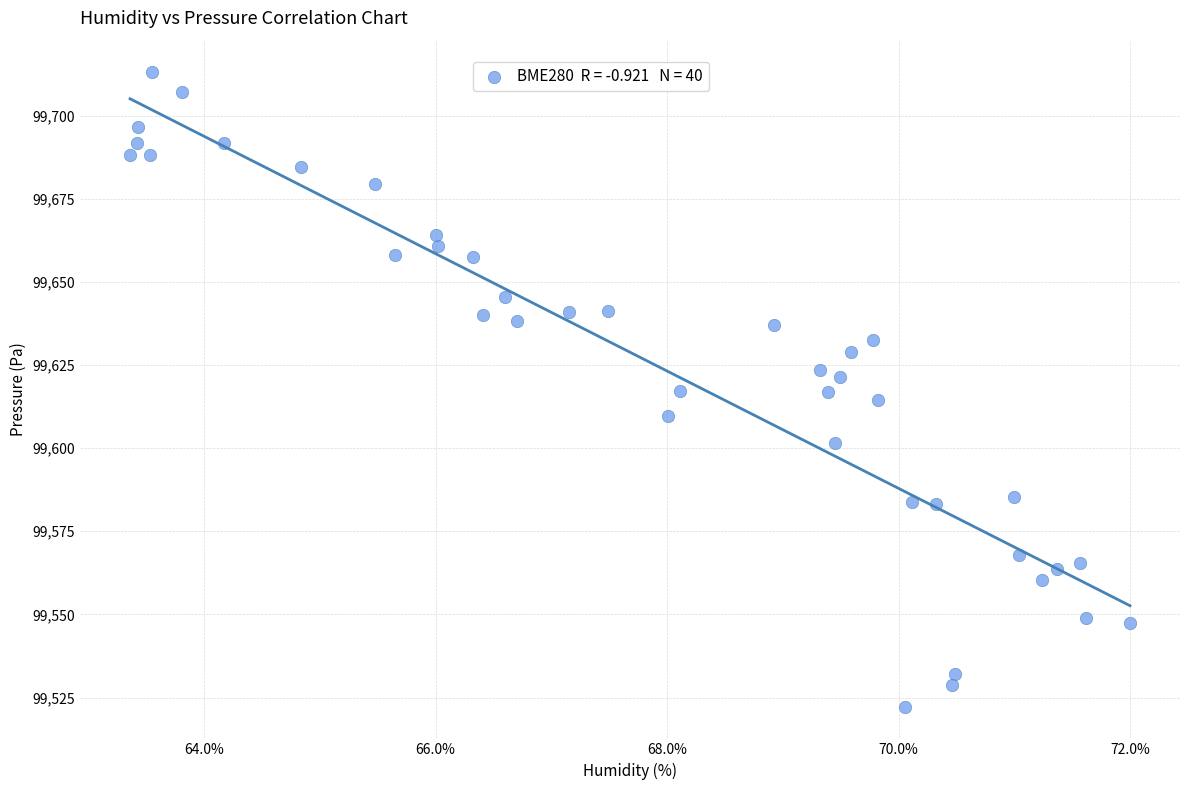

What is the range of X values (max minus min)?

8.6